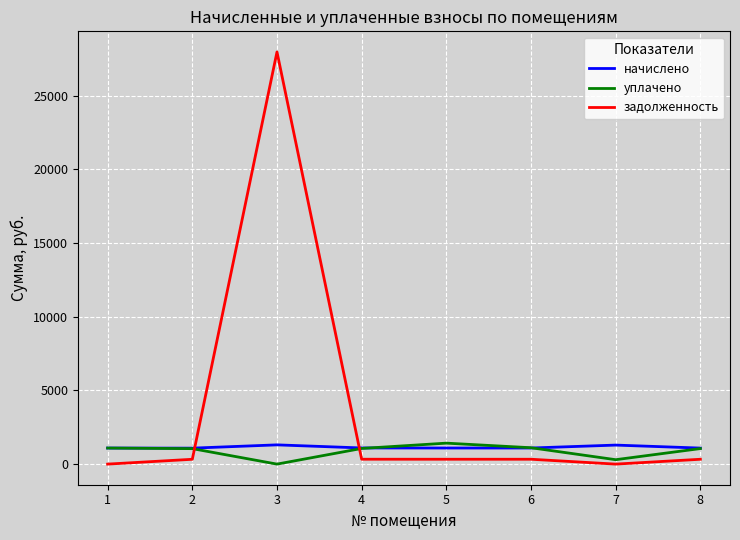

Which series has the widest spread of values?

задолженность